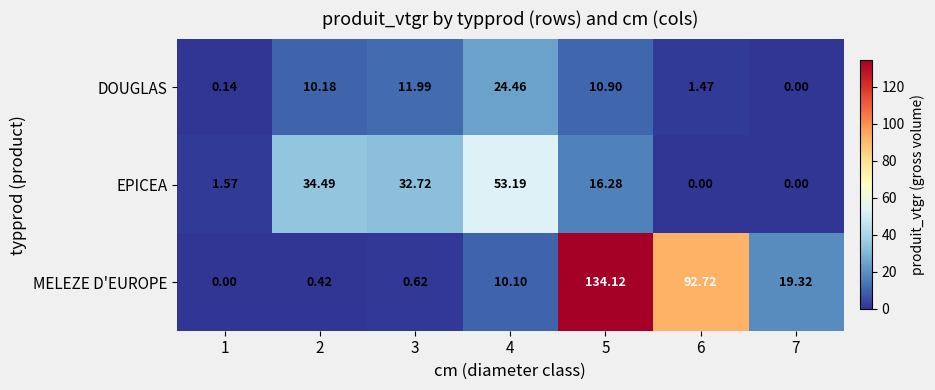

Is the value of MELEZE D'EUROPE at 4 greater than the value of DOUGLAS at 5?

No